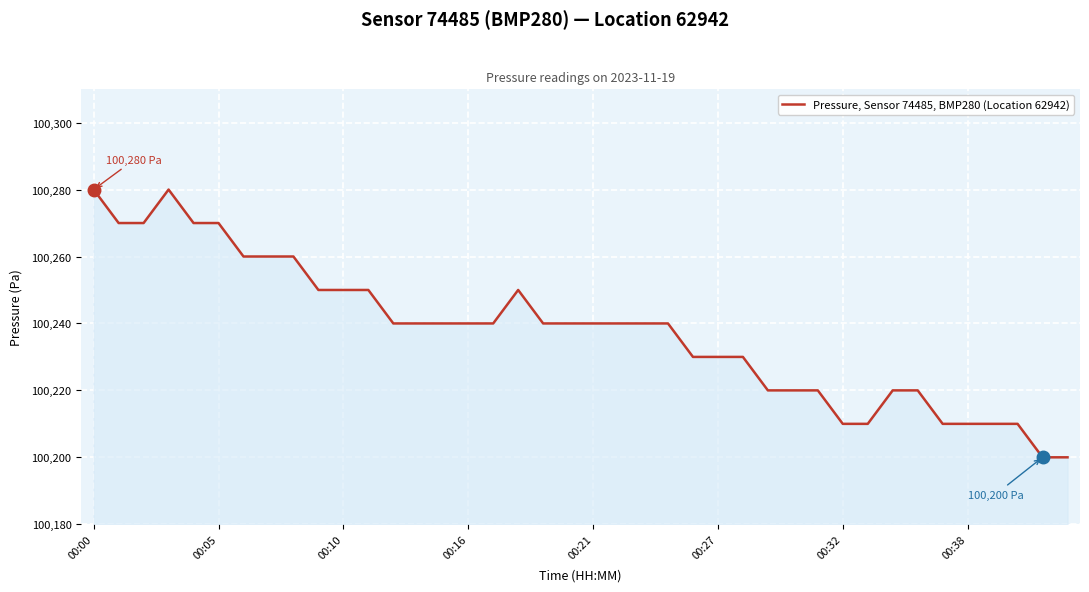

What is the minimum value shown in the chart?

100200